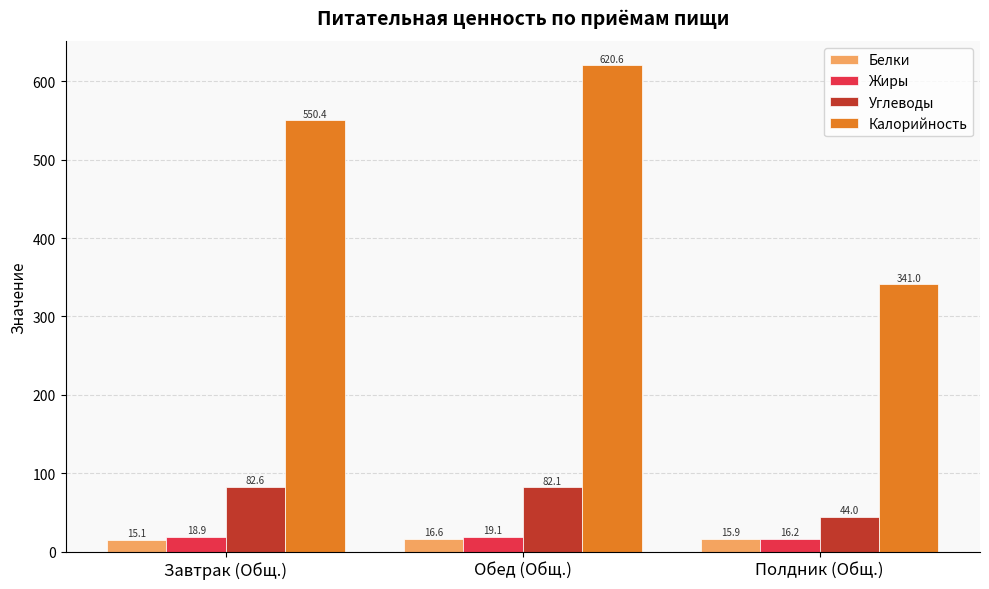

Is the value of Жиры at Обед (Общ.) greater than the value of Калорийность at Полдник (Общ.)?

No